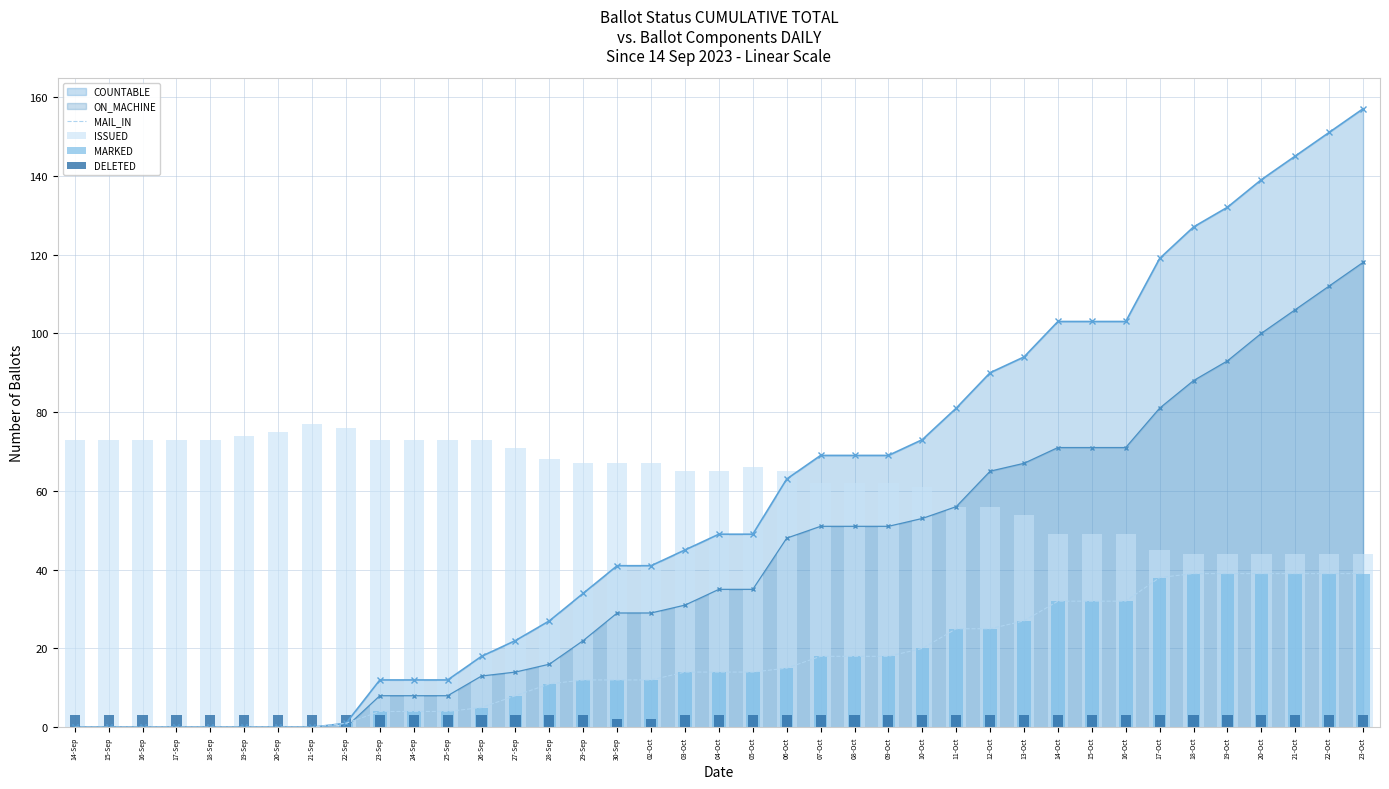

Which category has the highest value in the COUNTABLE series?

23-Oct